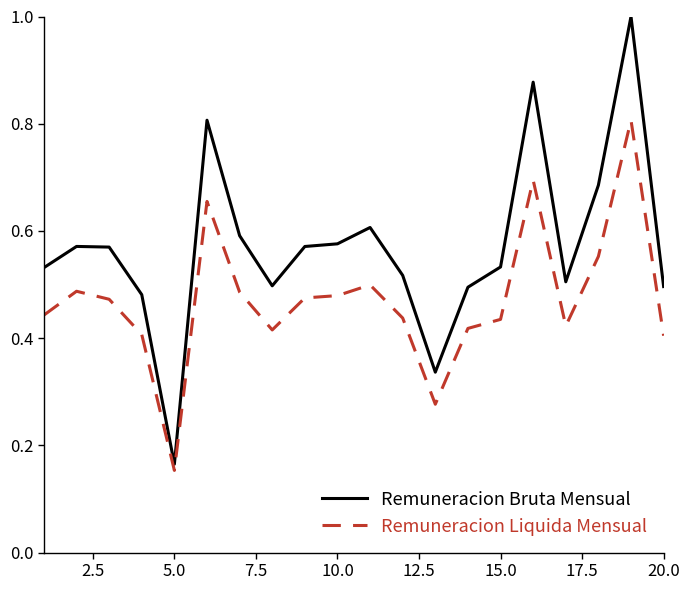

What is the maximum value for Remuneracion Liquida Mensual?

0.8